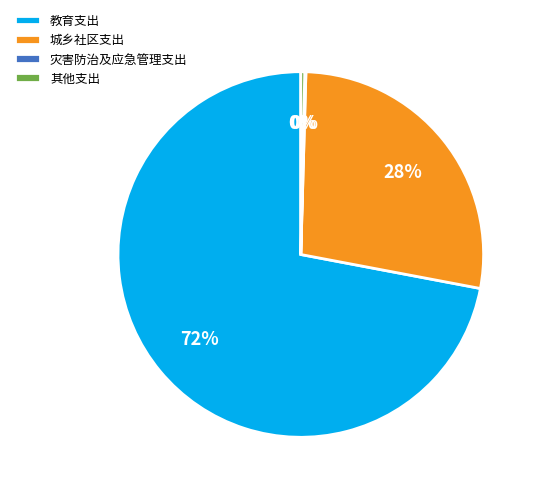

To the nearest percent, what is the average slice percentage?

25%